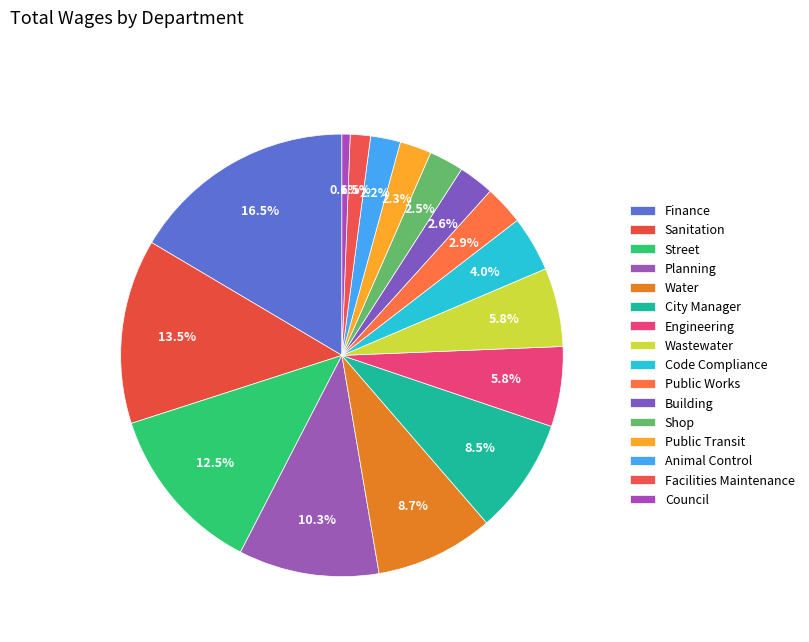

Approximately how many times larger is the value at Sanitation compared to Public Works?

4.7